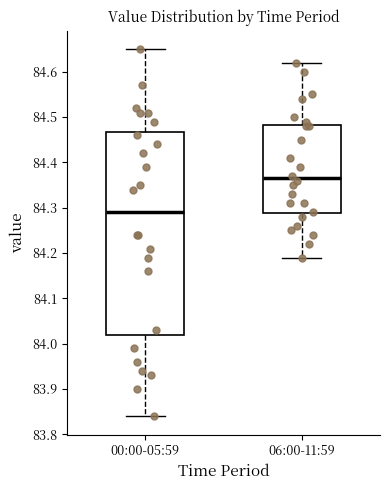

Which box's median line is the lowest?

00:00-05:59